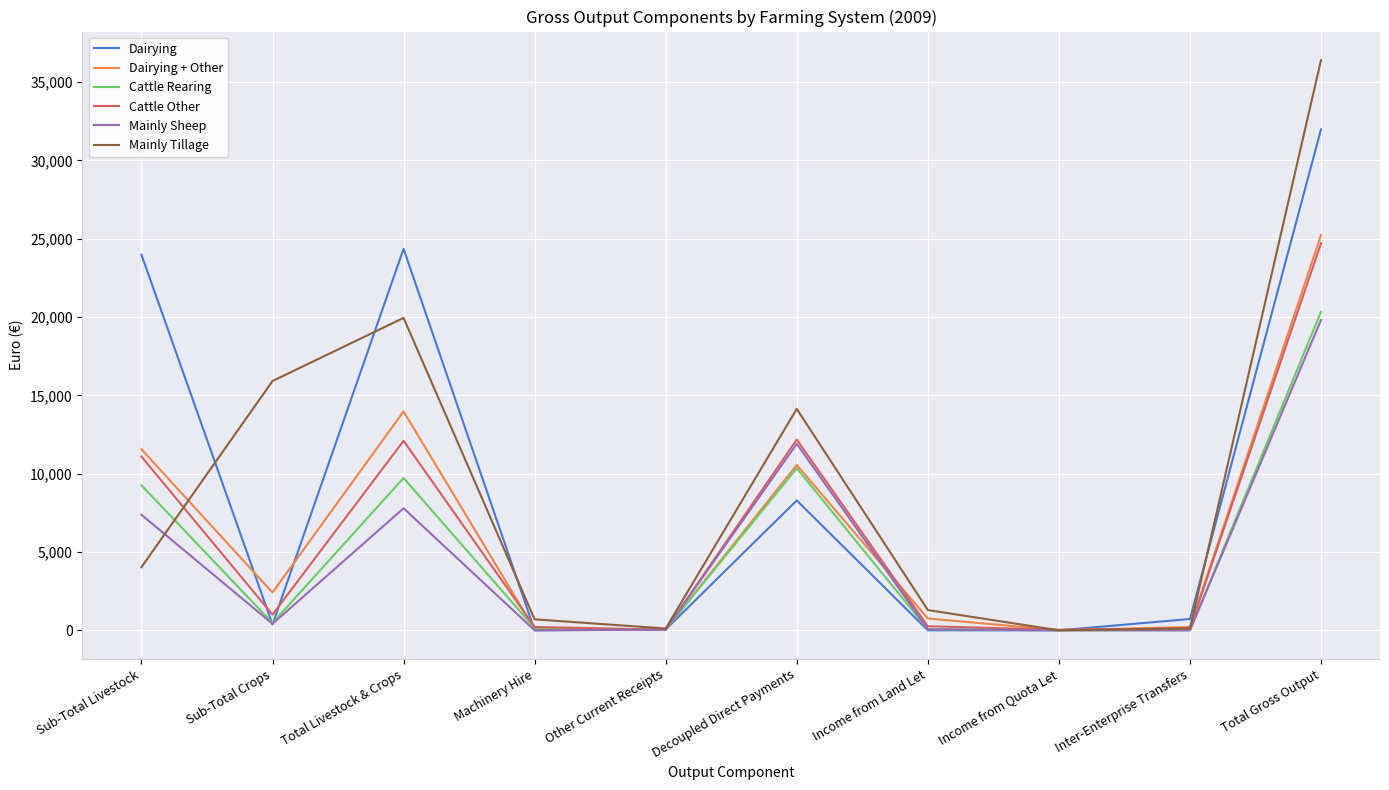

What is the approximate value of Mainly Tillage at Decoupled Direct Payments?

14135